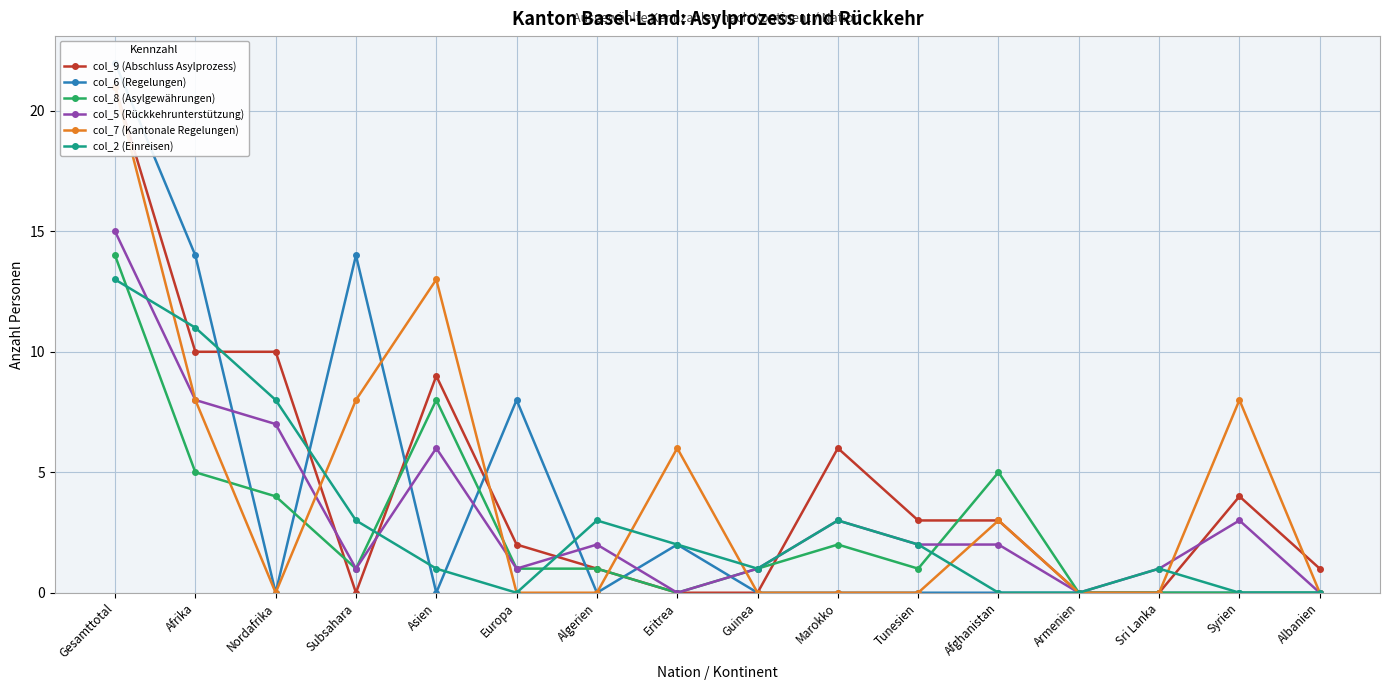

What position from the left is Marokko?

10